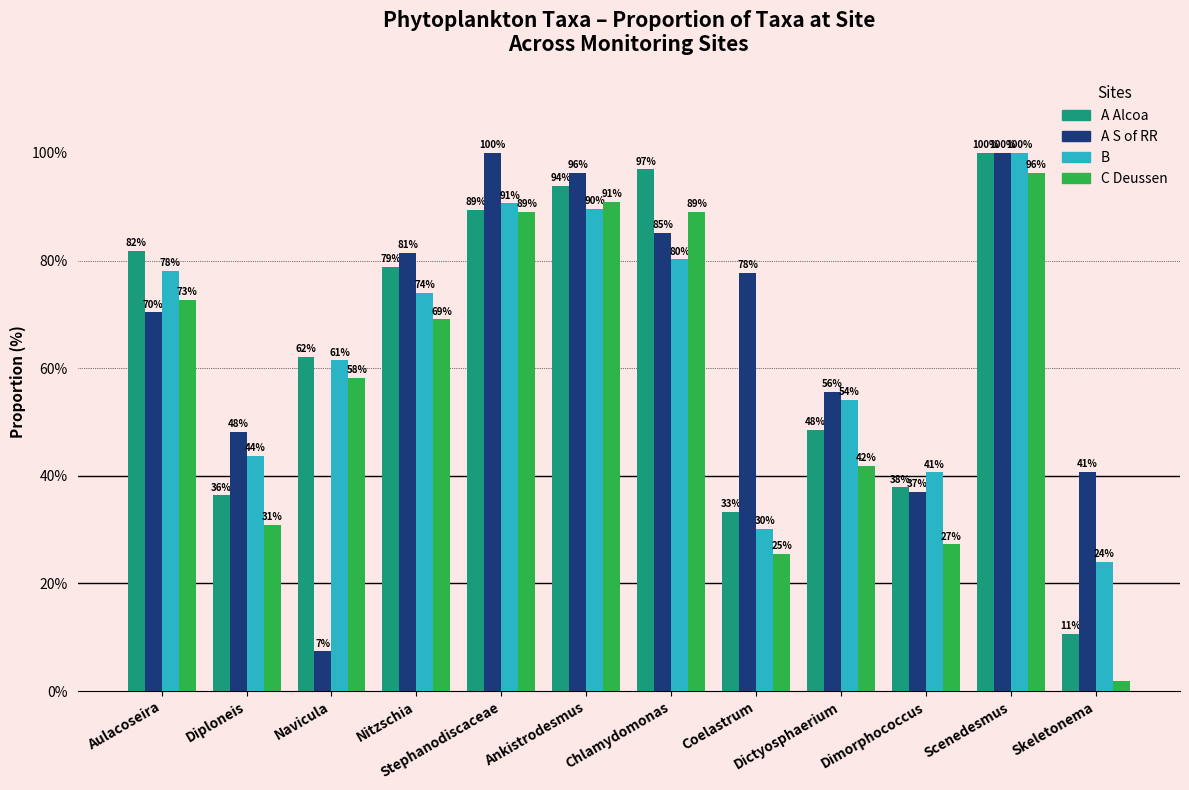

At which label does C Deussen reach its minimum?

Skeletonema